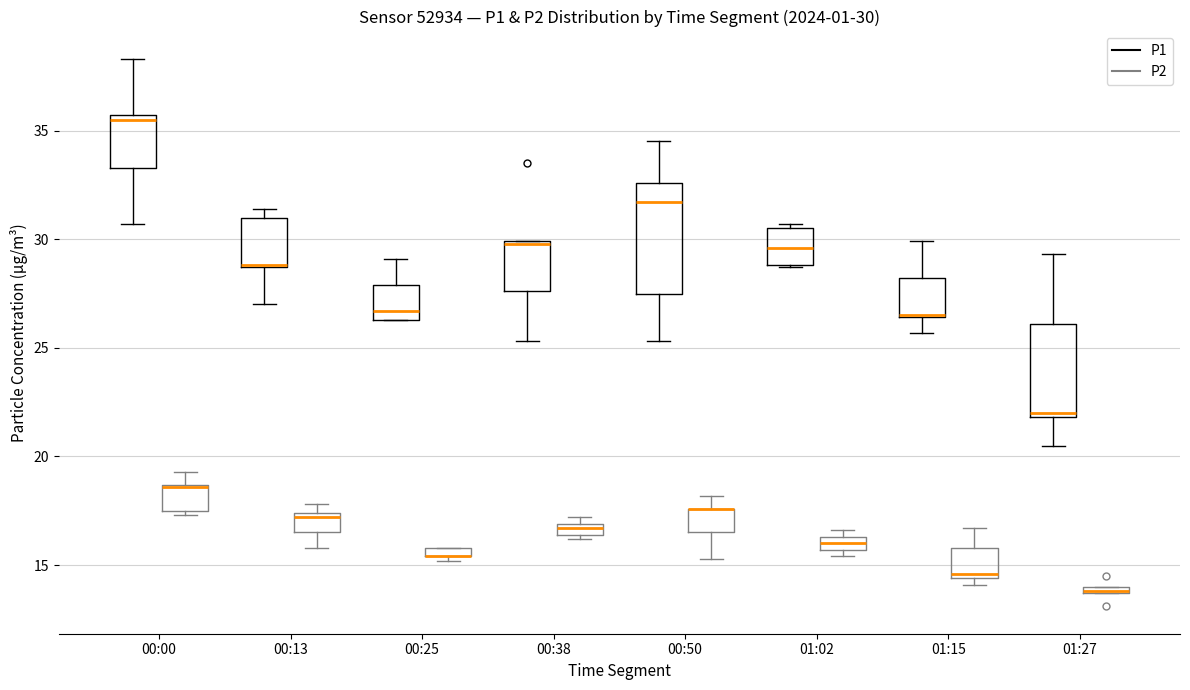

Comparing the boxes themselves (not the whiskers), which one is the tallest?

00:50 (P1)